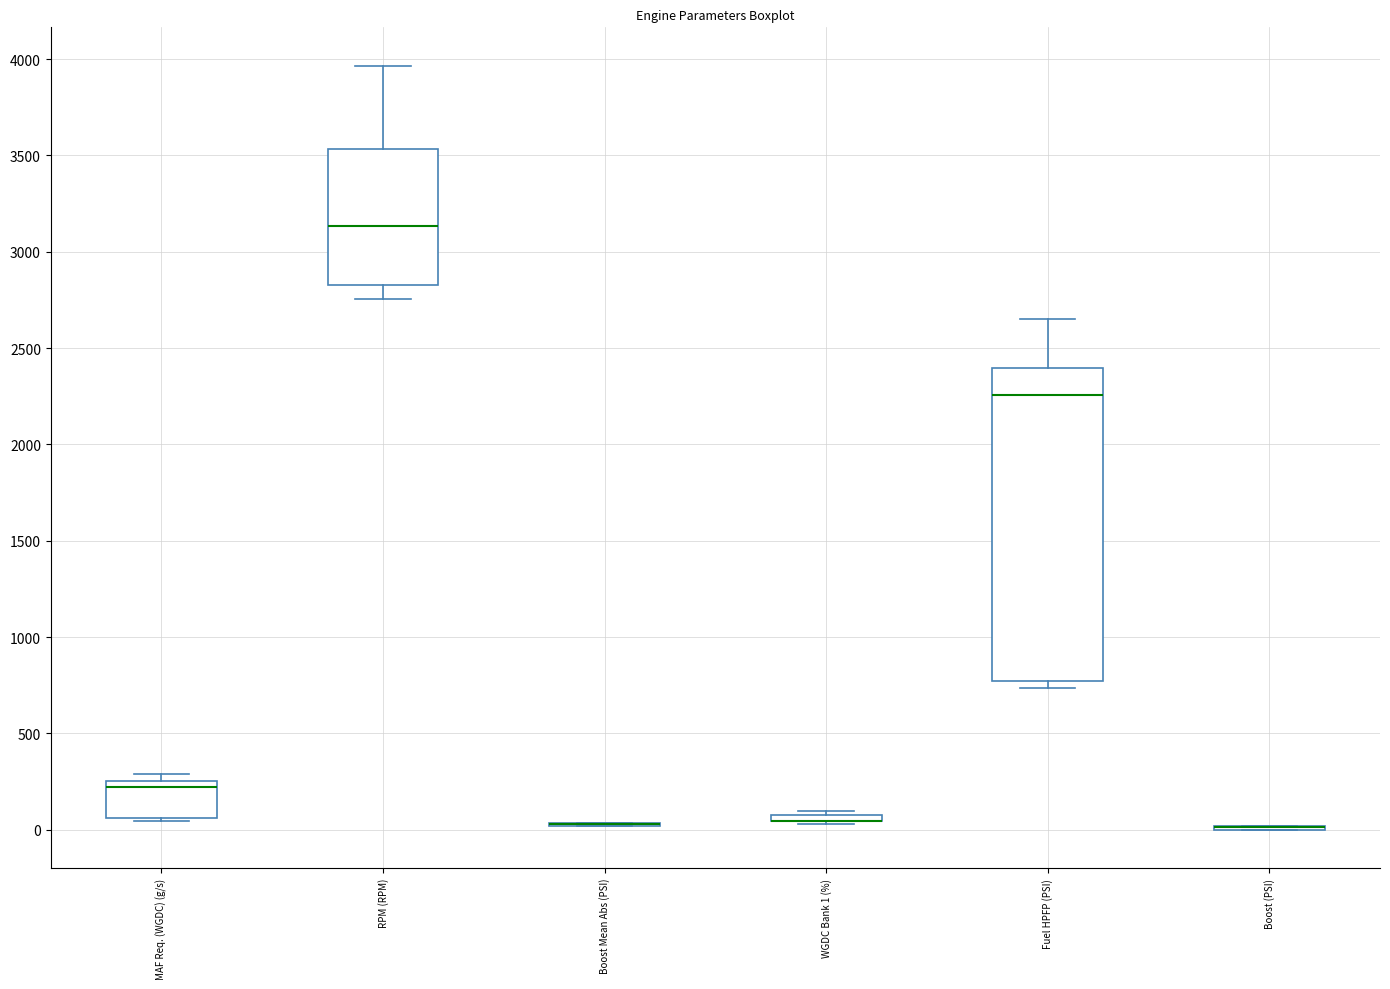

Comparing the boxes themselves (not the whiskers), which one is the tallest?

Fuel HPFP (PSI)